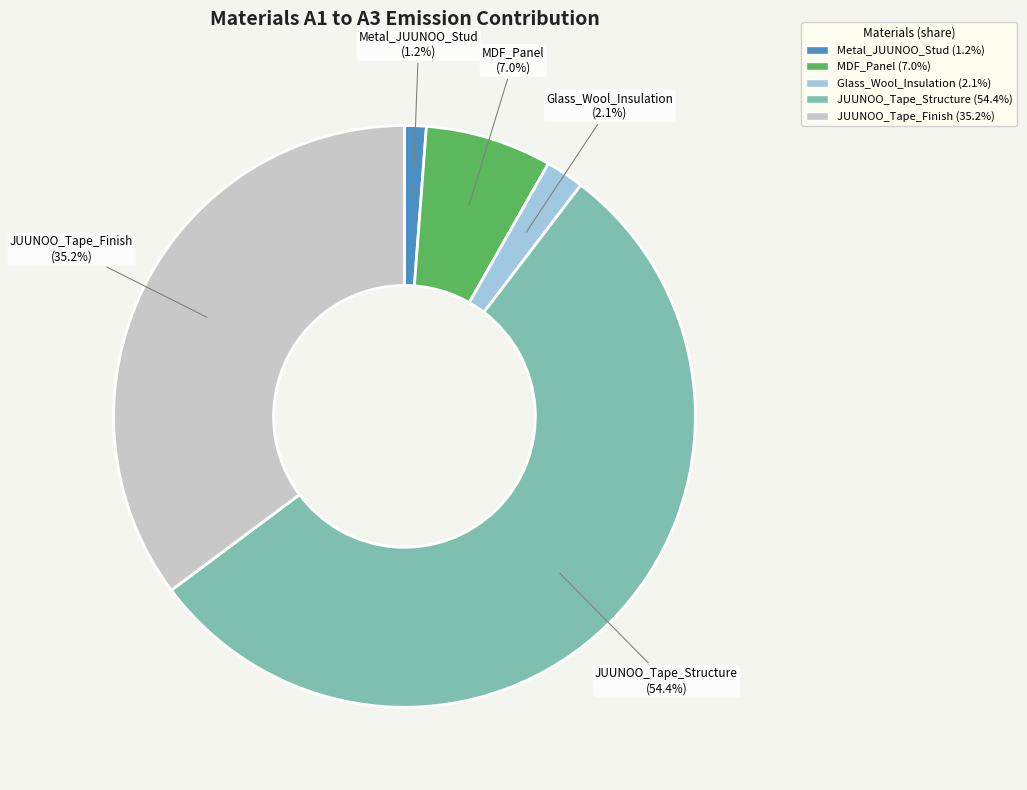

True or false: MDF_Panel accounts for 17% of the total.

False